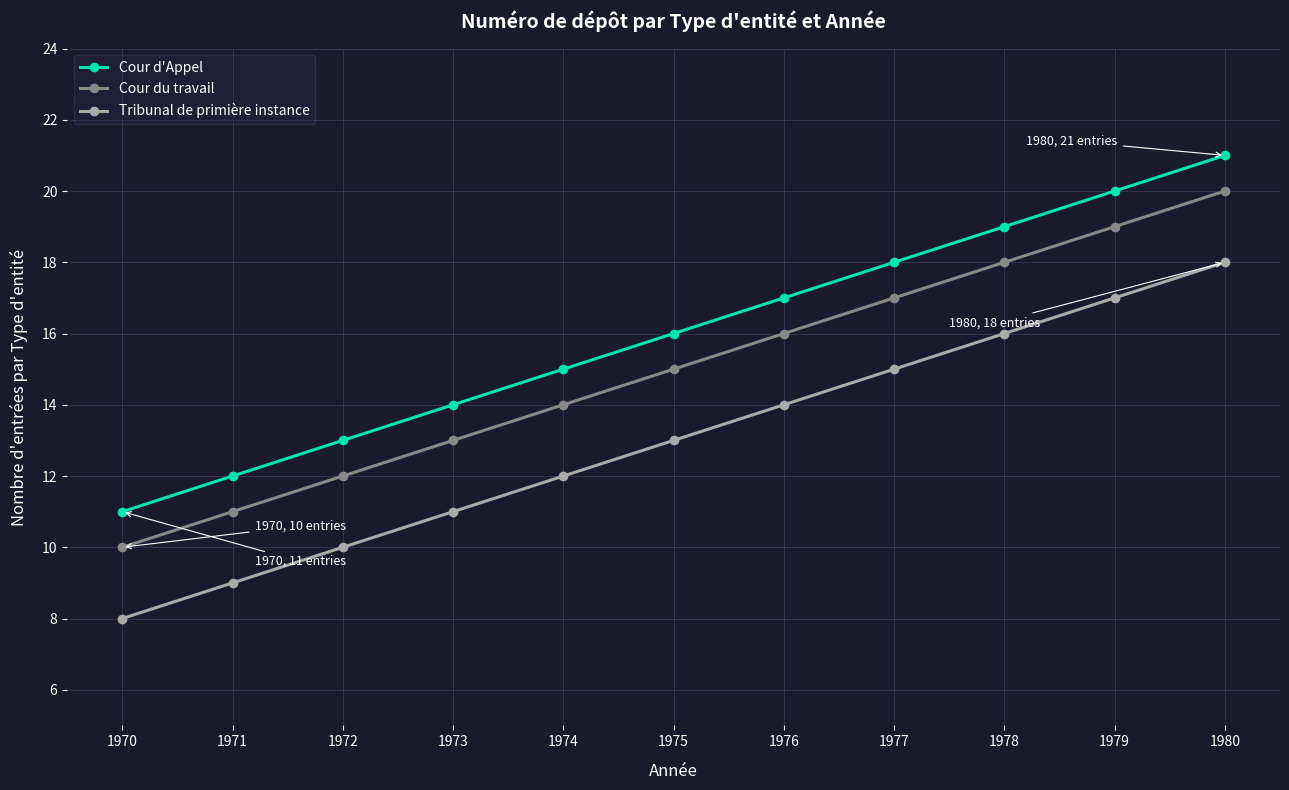

What is the difference between the highest and lowest values at 1971?

3